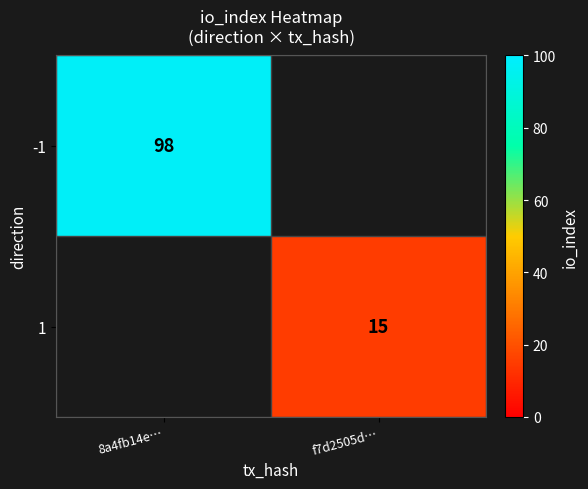

The 1 series shows 15 at f7d2505d…. True or false?

True